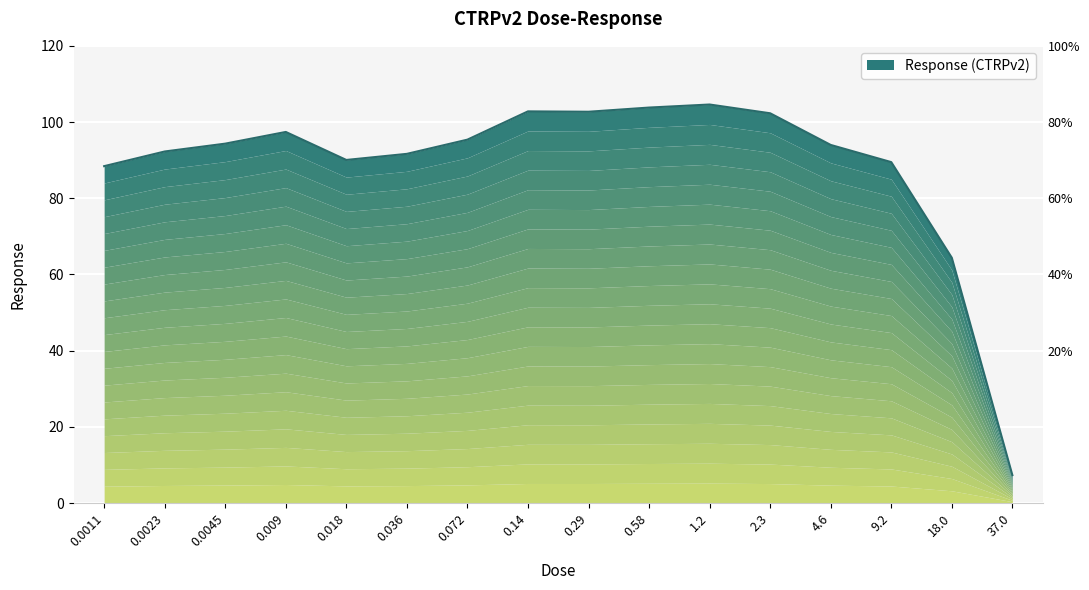

What is the label of the 16th point from the right?

0.0011